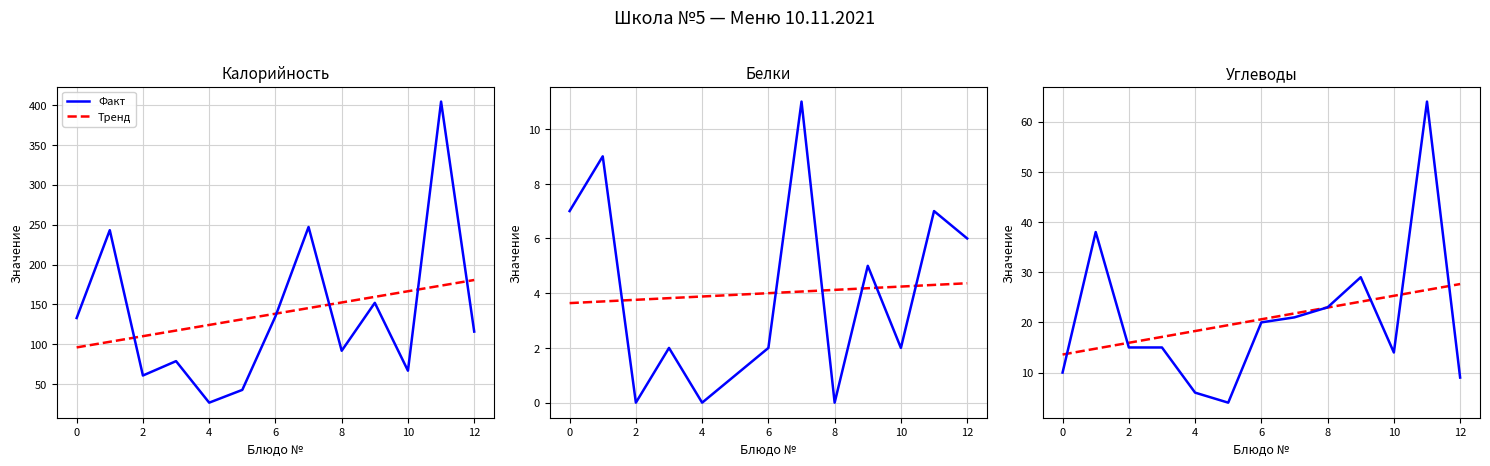

What is the average value of the Тренд series?

20.6